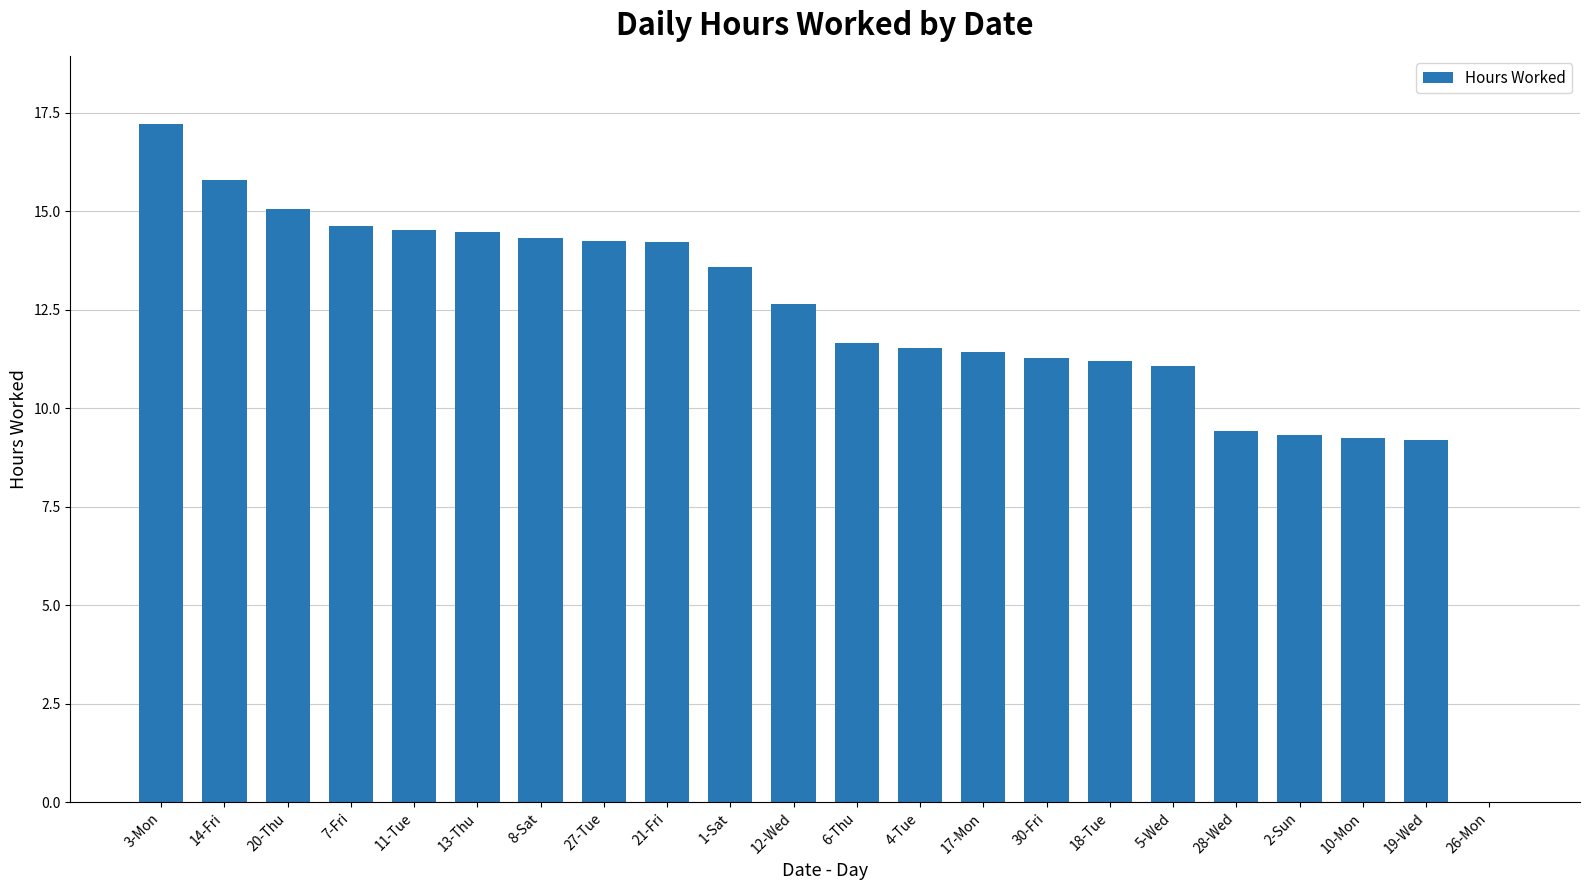

Between 8-Sat and 1-Sat, which is larger?

8-Sat